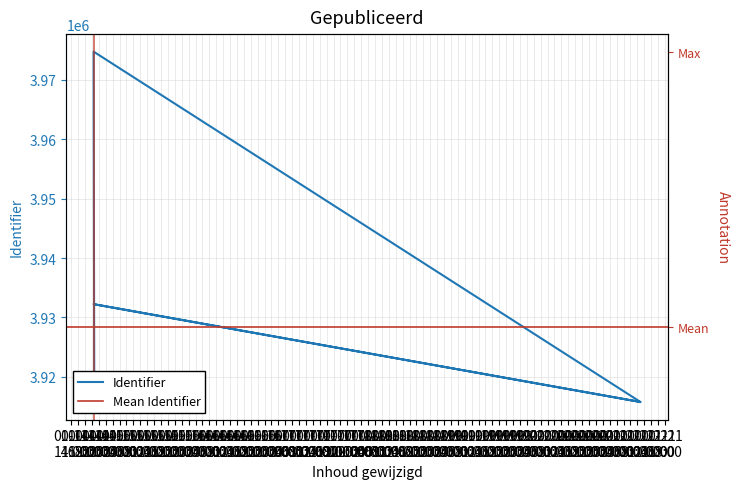

How many interior local peaks (higher than both neighbors) does the data have?

2